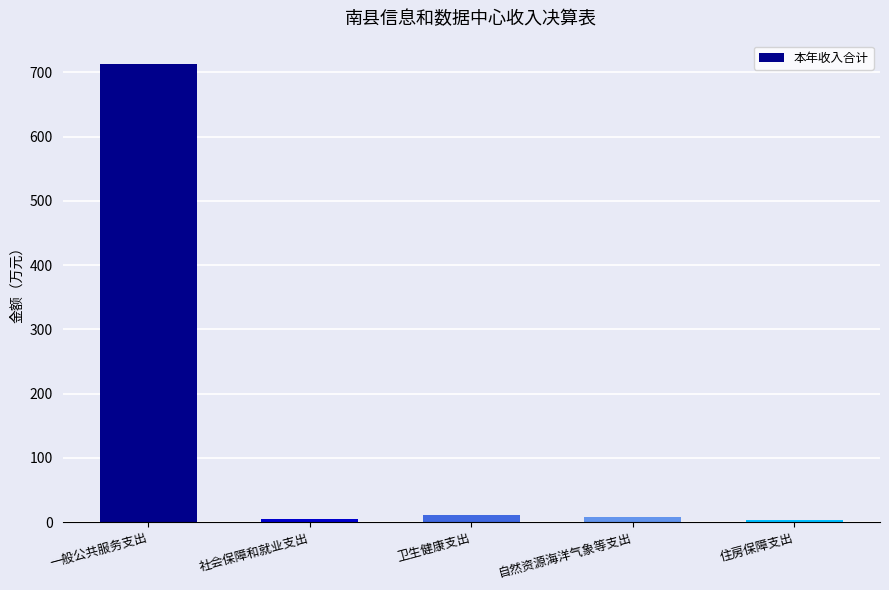

What is the label of the 4th bar from the right?

社会保障和就业支出